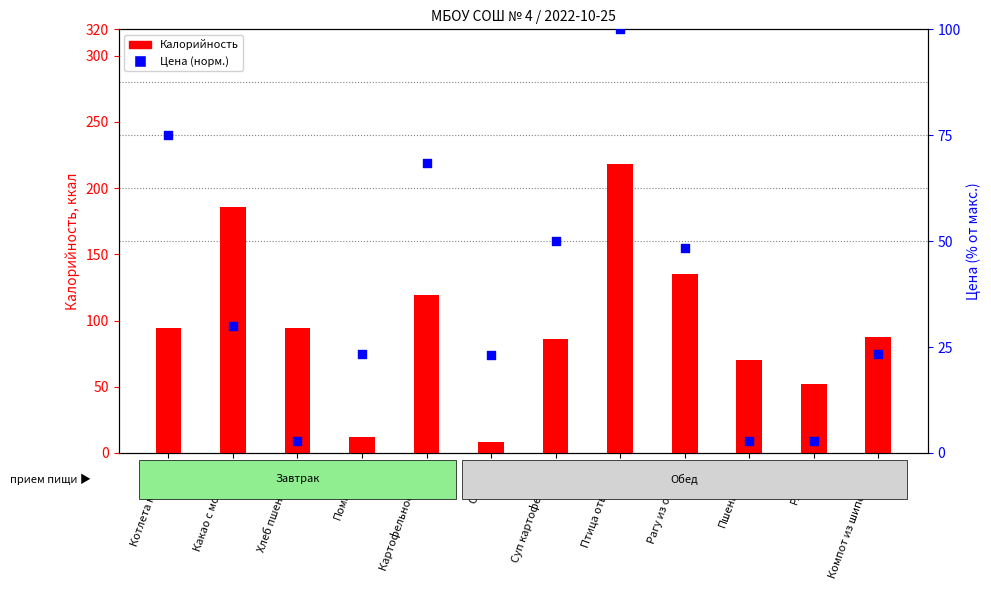

What are all the series names shown in the legend?

Калорийность, Цена (норм.)